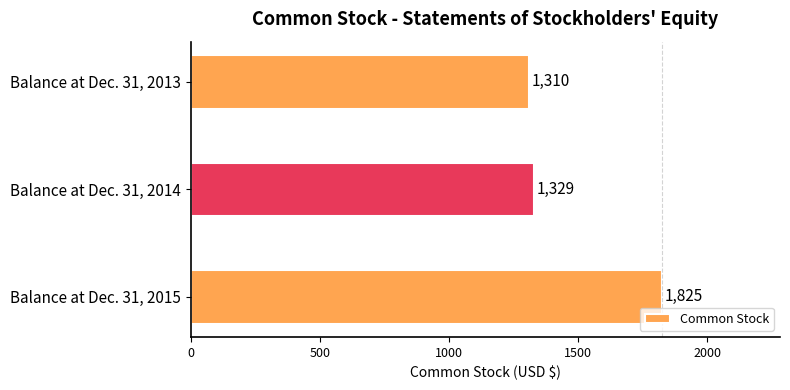

Which category has the highest value across all series?

Balance at Dec. 31, 2015